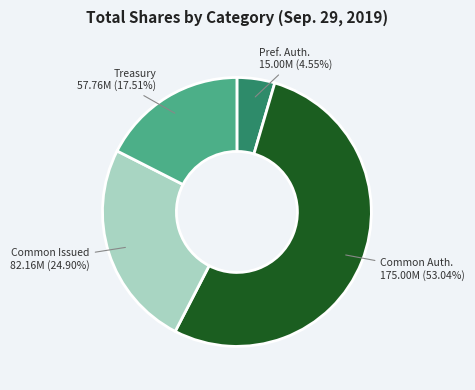

Is there a majority slice in this chart?

Yes